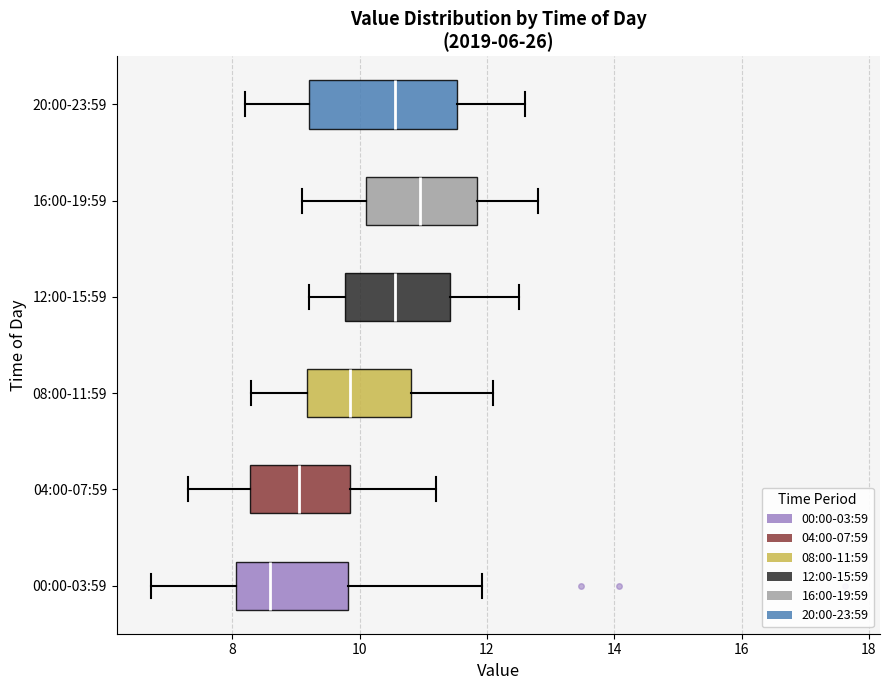

Which box's median line is the furthest to the left?

00:00-03:59